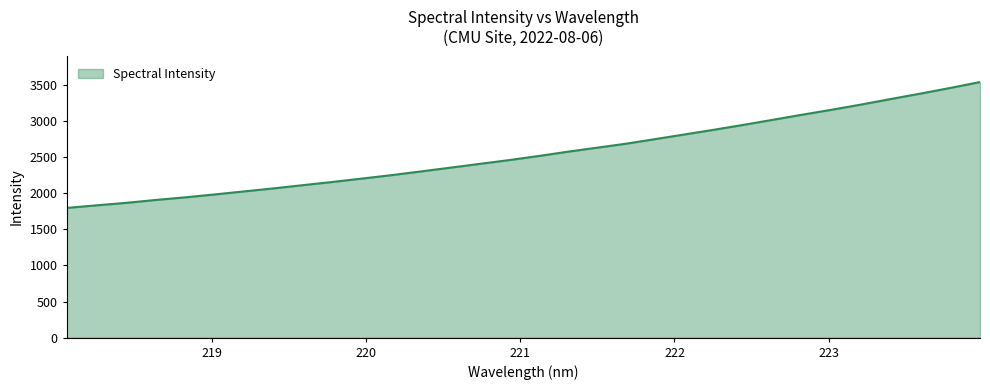

What is the greatest value displayed?

3535.0